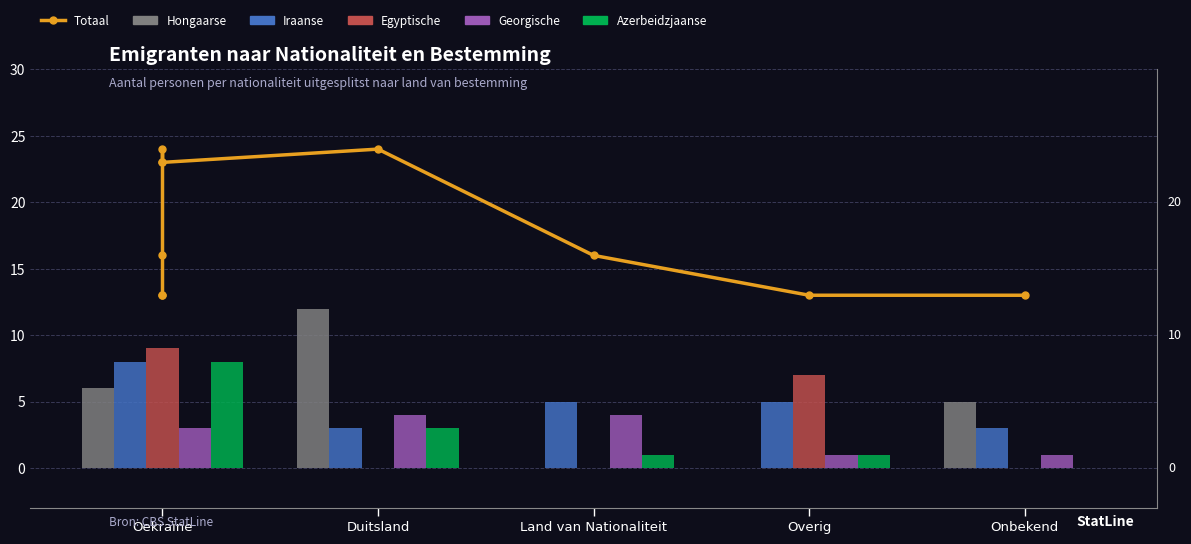

Between Land van Nationaliteit and Oekraïne, which is larger?

Oekraïne